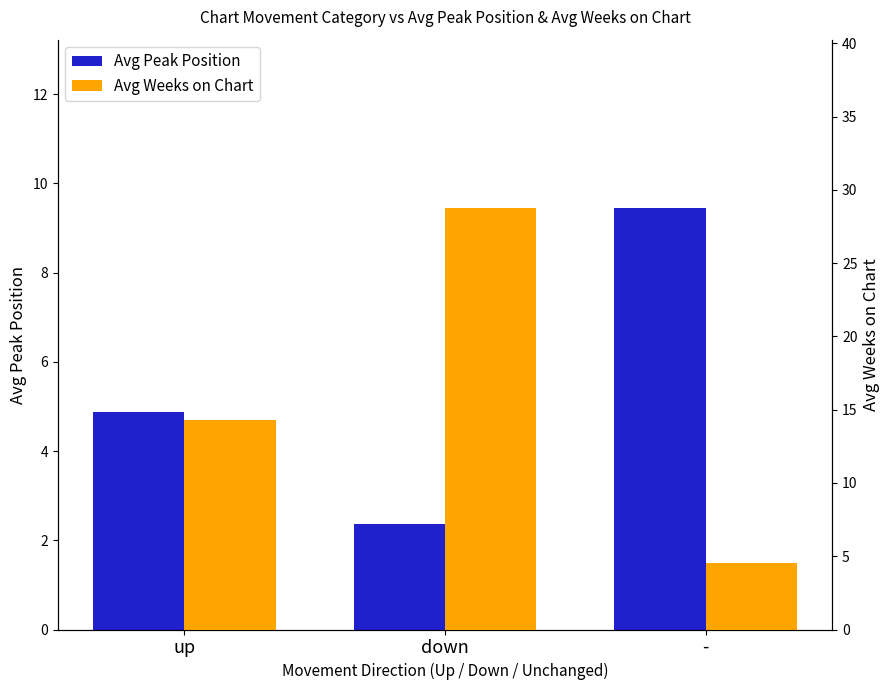

Between down and -, which series saw the biggest shift?

Avg Weeks on Chart